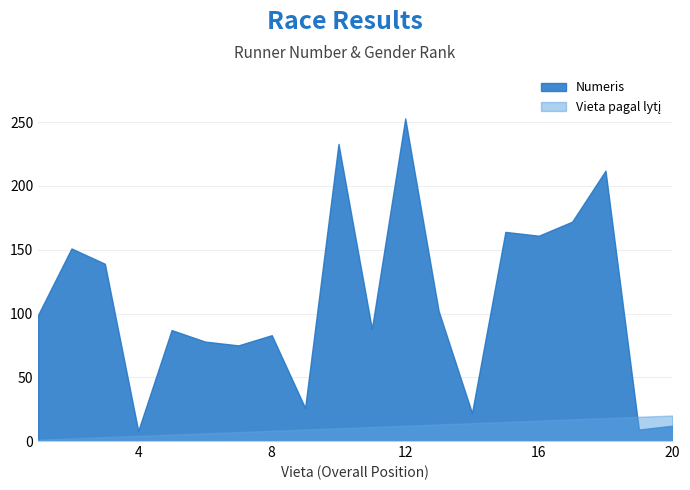

True or false: Vieta pagal lytį has more than 0 interior local peaks.

False